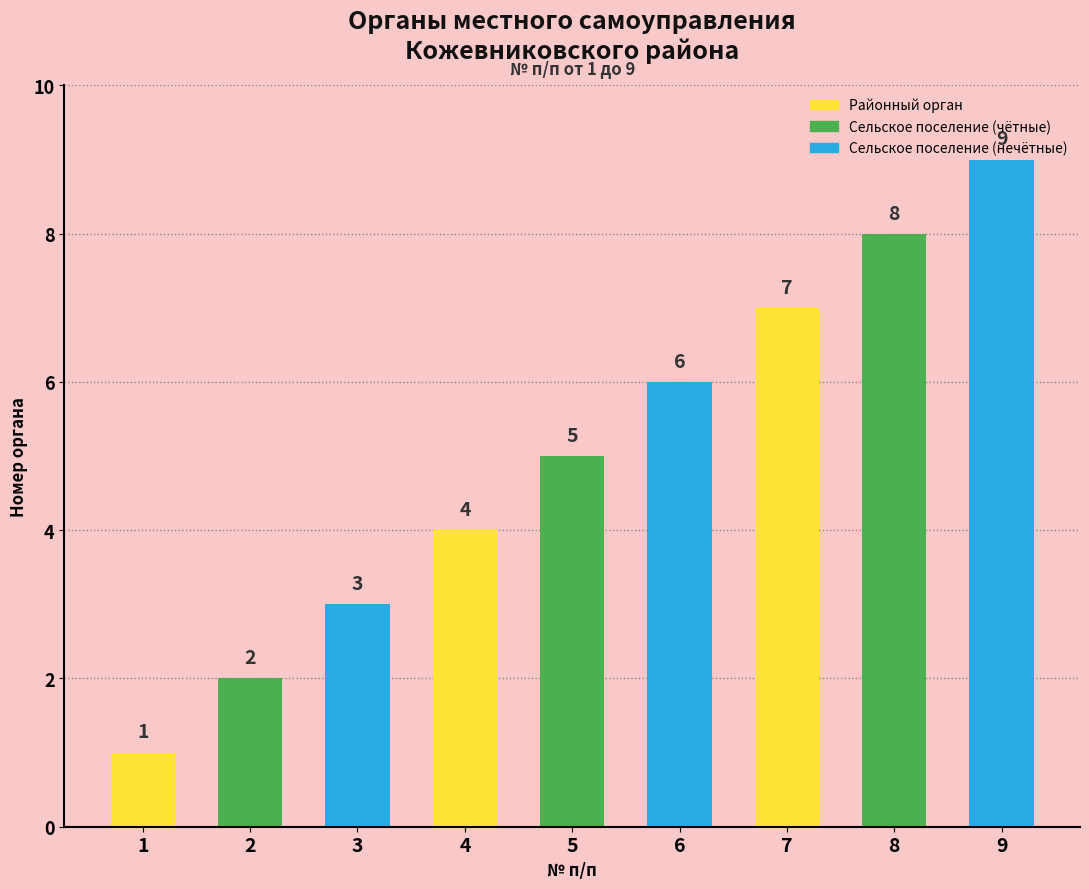

Count the number of categories in the chart.

9